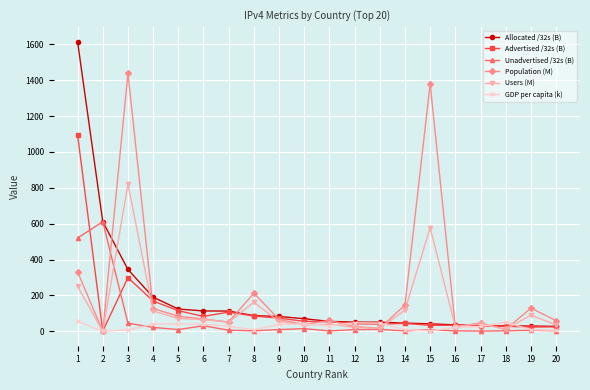

Between 3 and 17, which series saw the biggest shift?

Population (M)